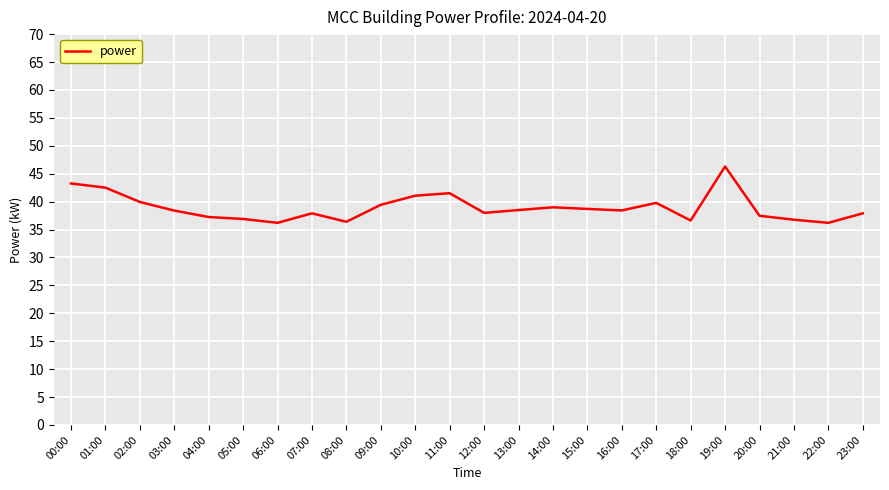

The chart shows a value of 63.4 at 16:00. True or false?

False